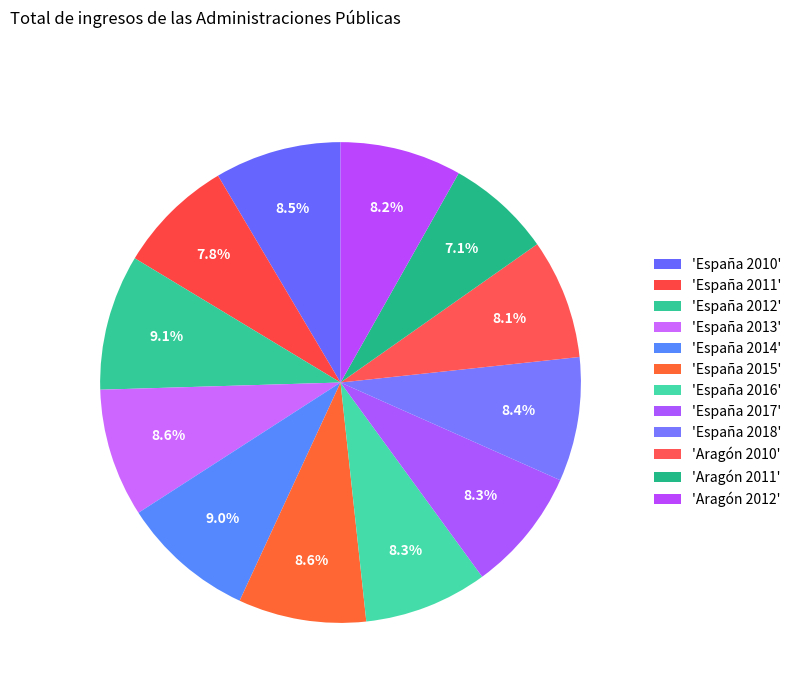

Is there a majority slice in this chart?

No